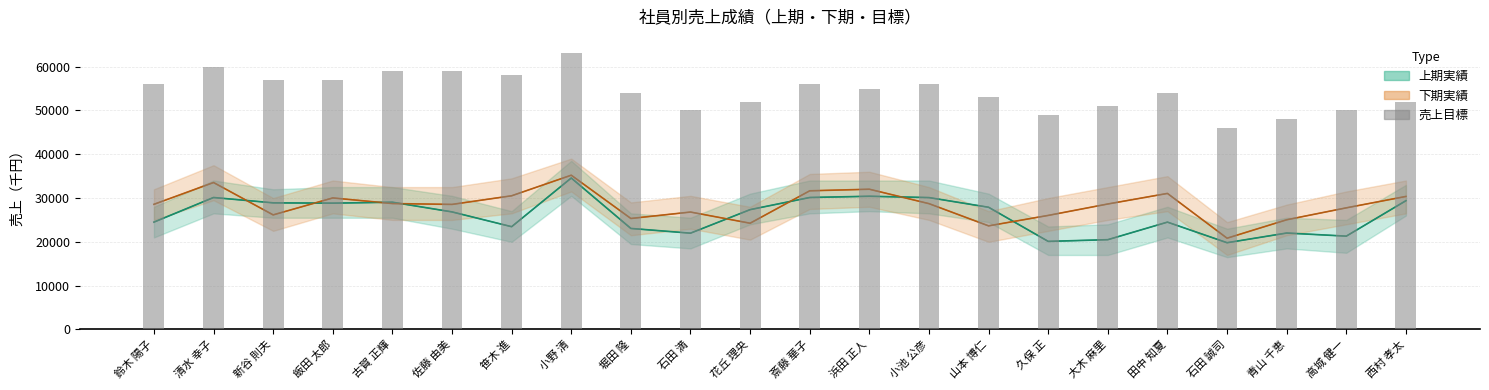

What is the value of the 2nd bar from the left?

60000